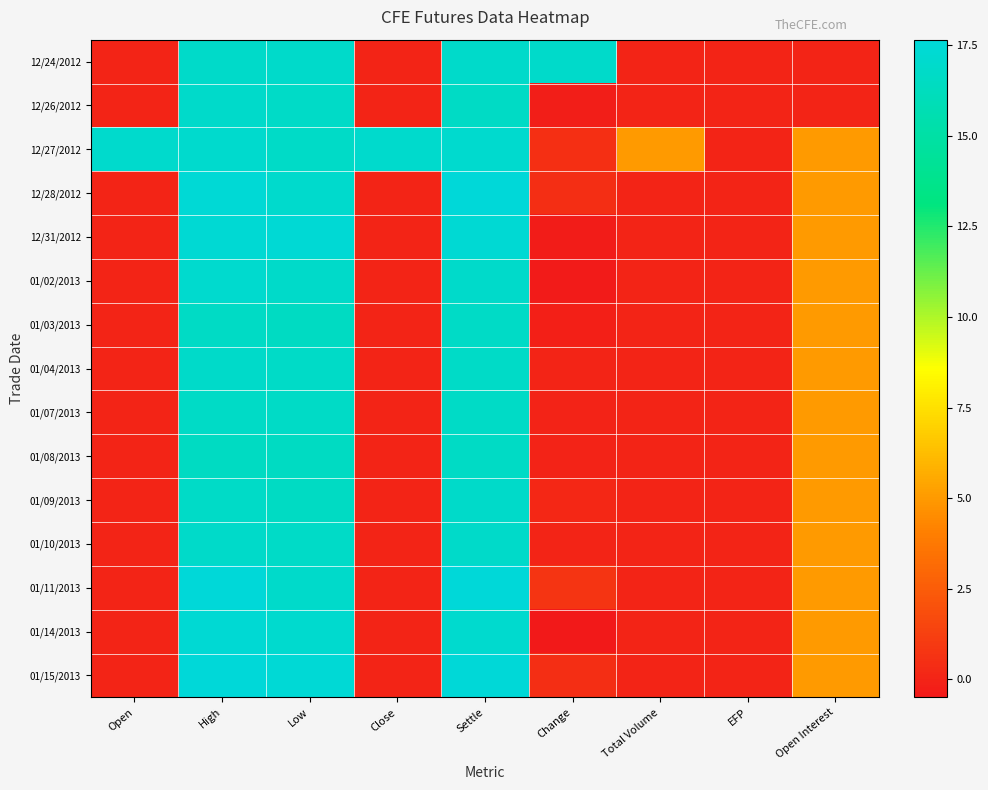

Which has a higher value, EFP or Settle?

Settle